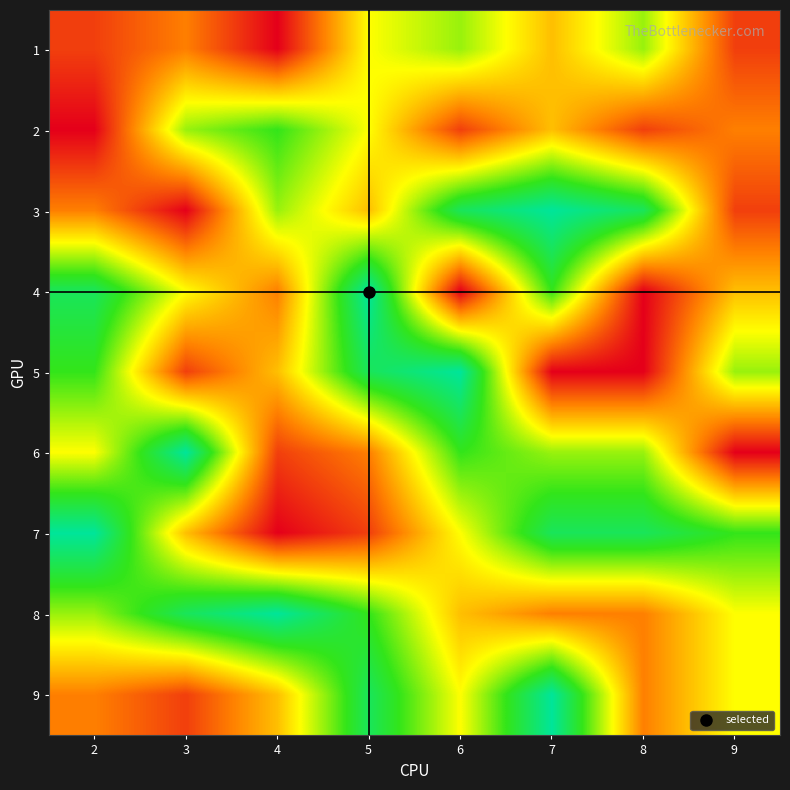

Which series has the widest spread of values?

3